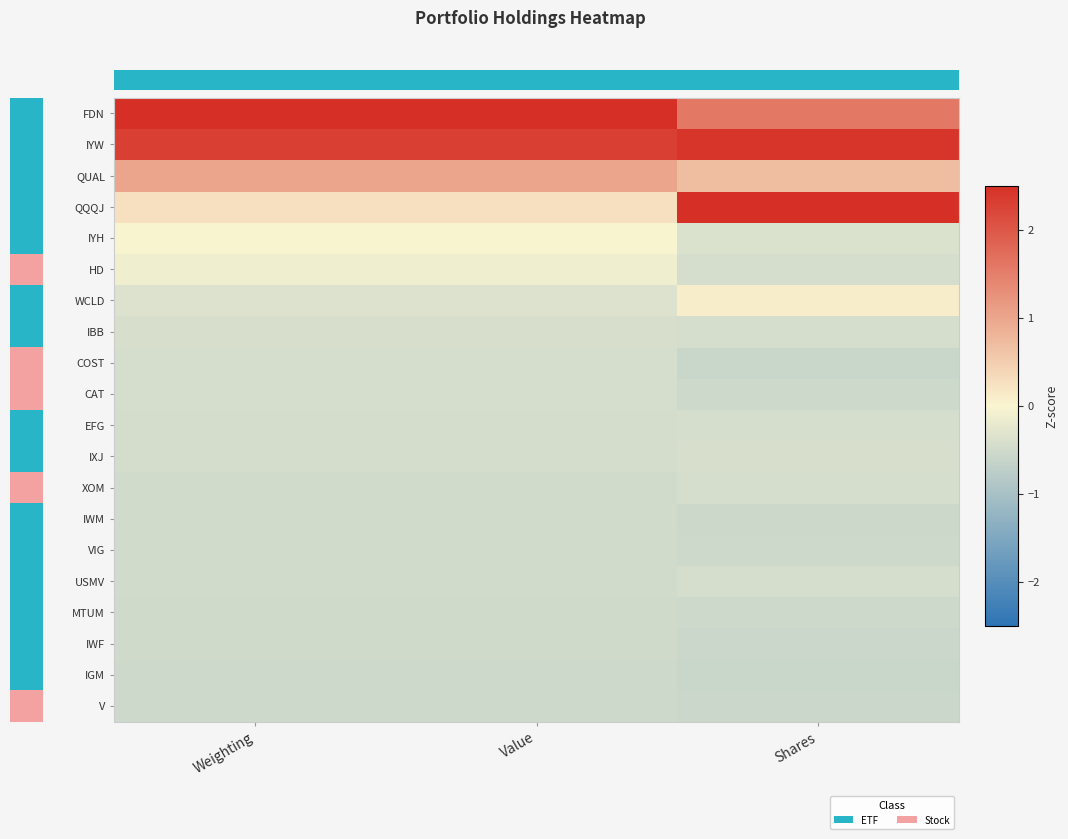

Which category has the lowest value in the COST series?

Shares